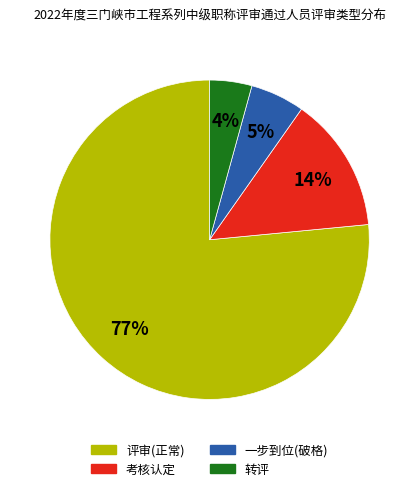

True or false: 一步到位(破格) accounts for 1% of the total.

False